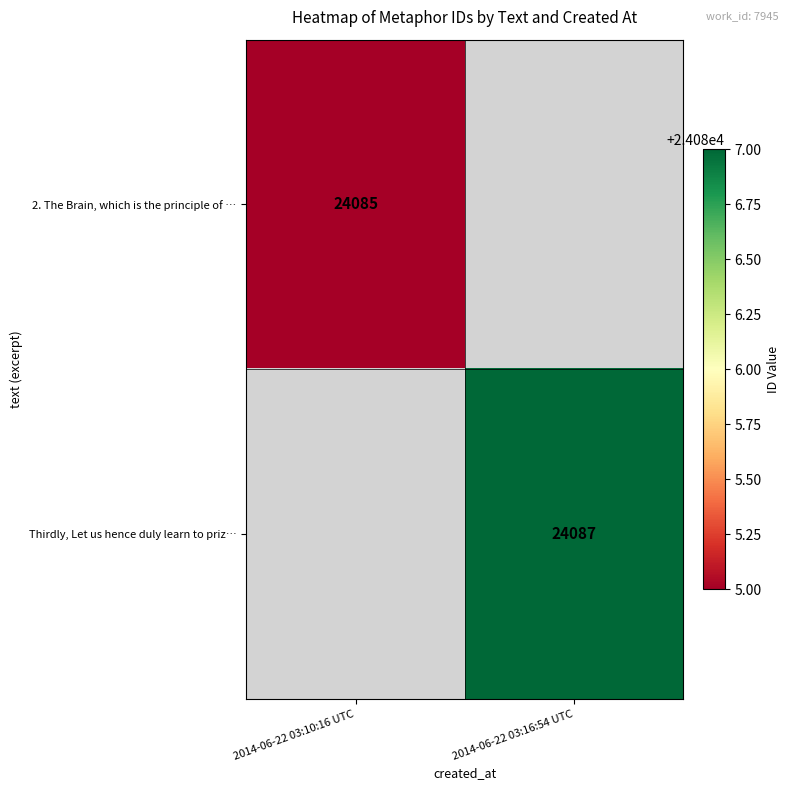

At how many categories does at least one series exceed 24086?

1